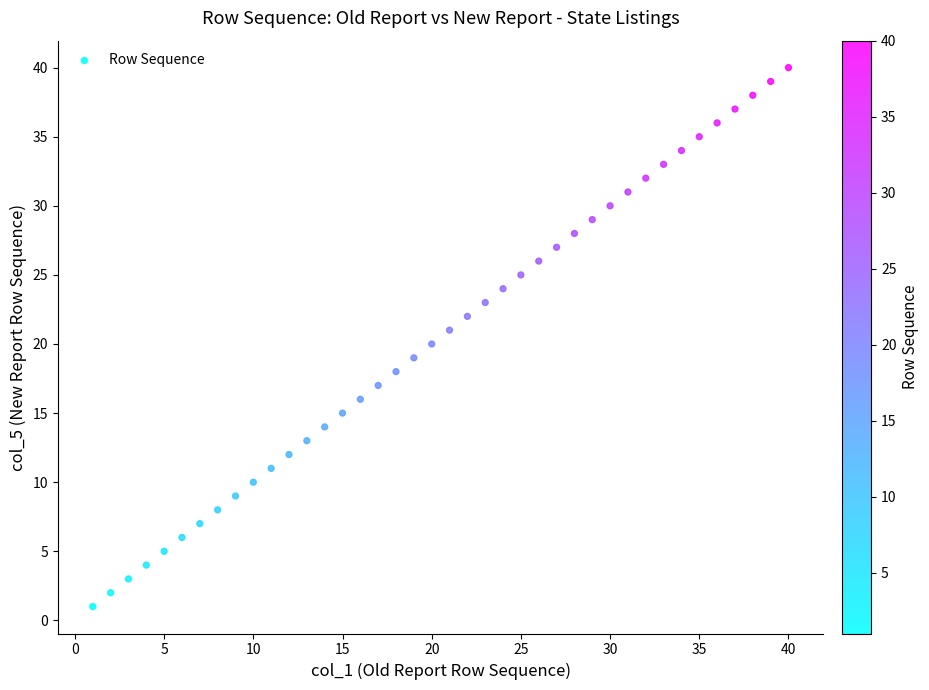

What is the range of Y values (max minus min)?

39